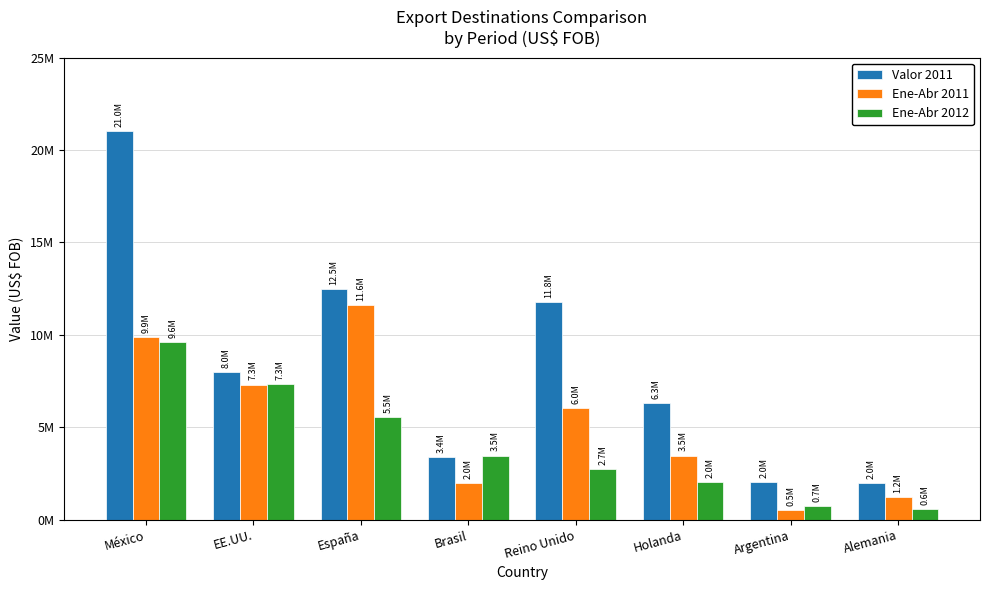

Does the chart contain any negative values?

No